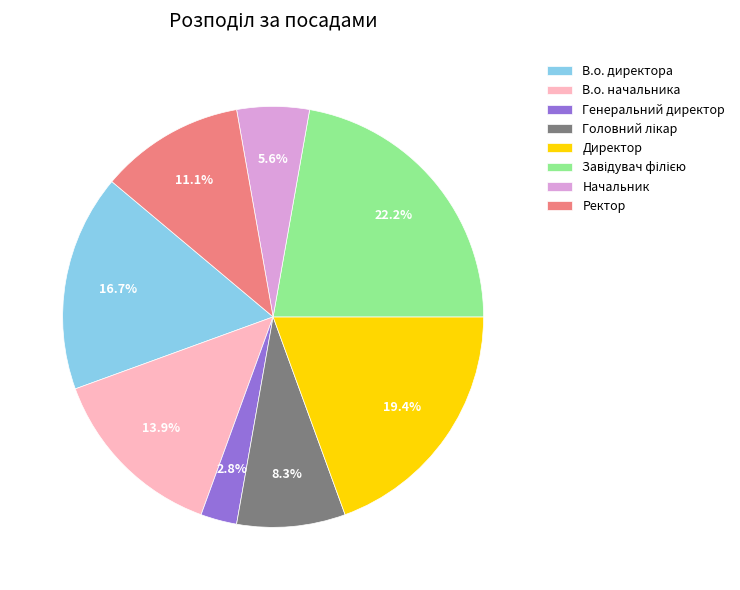

What portion of the pie excludes Ректор?

88.9%